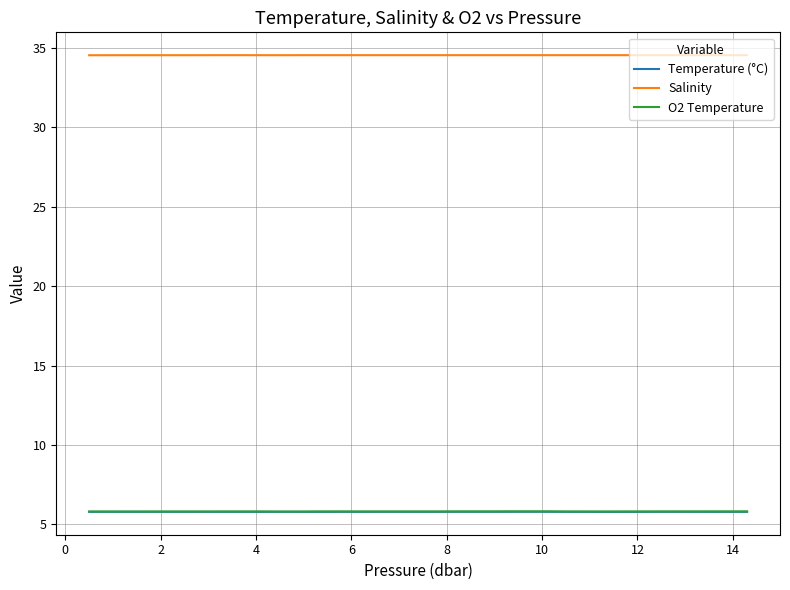

Which series has the largest total across all categories?

Salinity